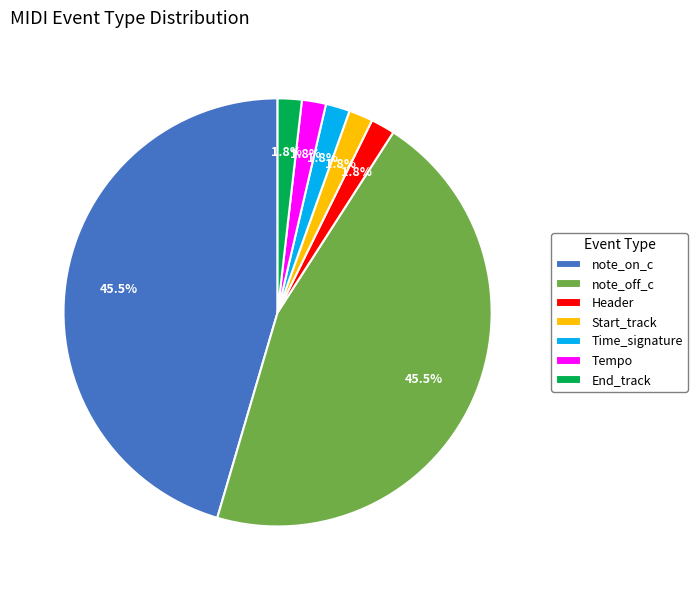

Is there a majority slice in this chart?

No